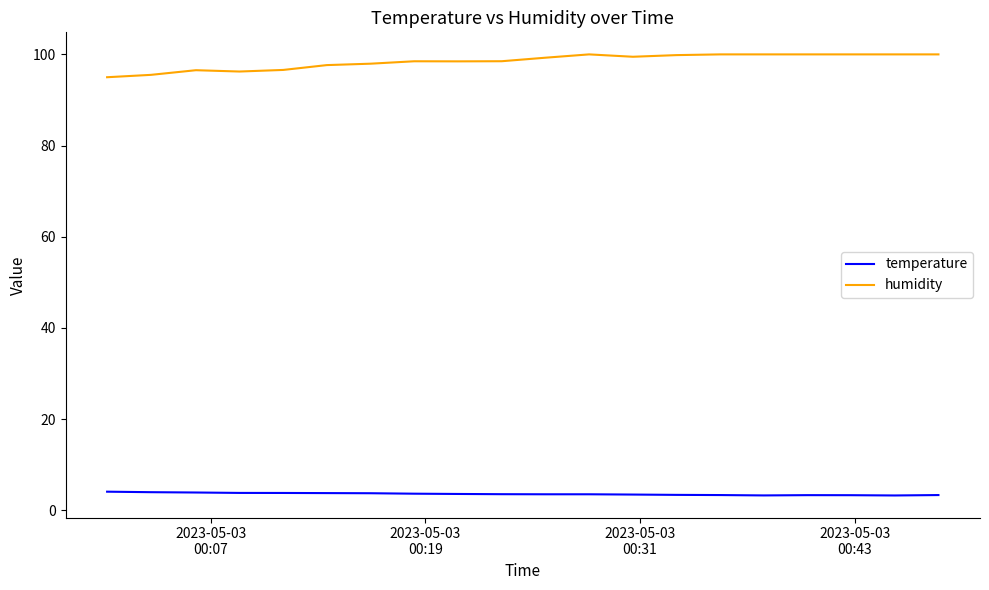

True or false: temperature and humidity intersect in this chart.

False